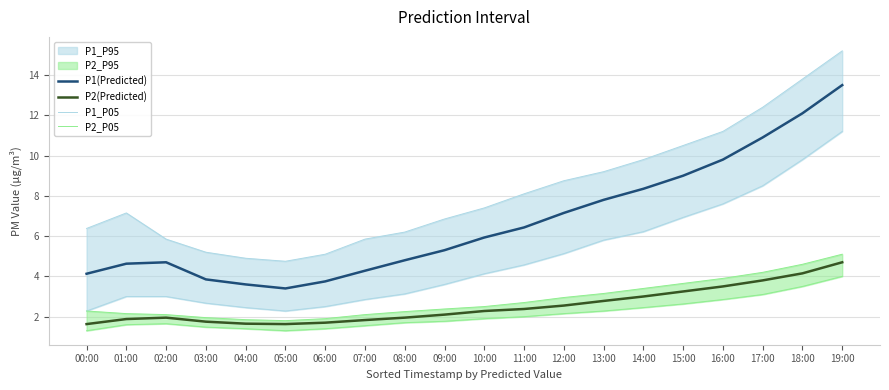

Is the value of P1(Predicted) at 03:00 greater than the value of P2(Predicted) at 11:00?

Yes